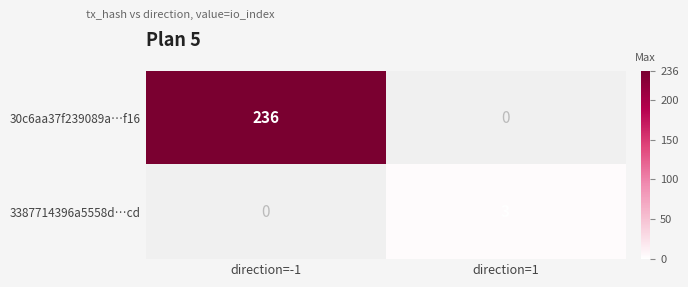

List the labels in order of 3387714396a5558d…cd value, smallest first.

direction=-1, direction=1